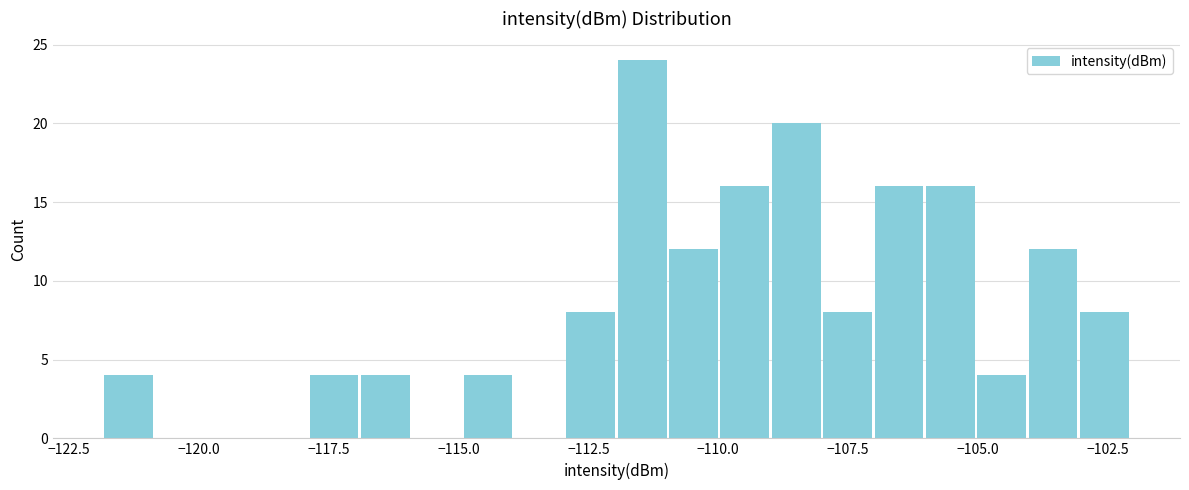

Read against the x-axis, roughly where is the centre of the tallest bar?

-111.5